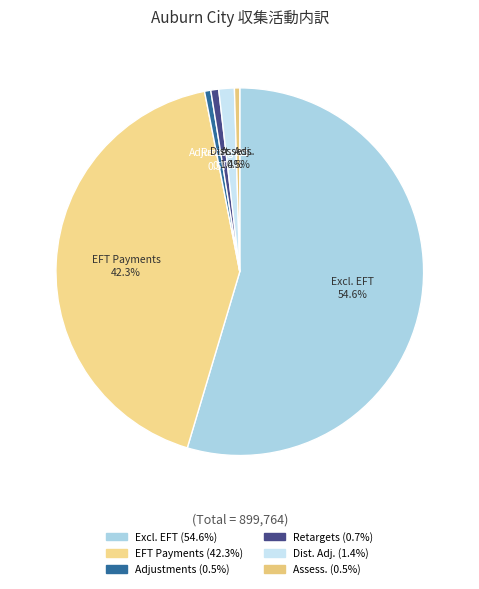

Which slice is the largest?

Excl. EFT